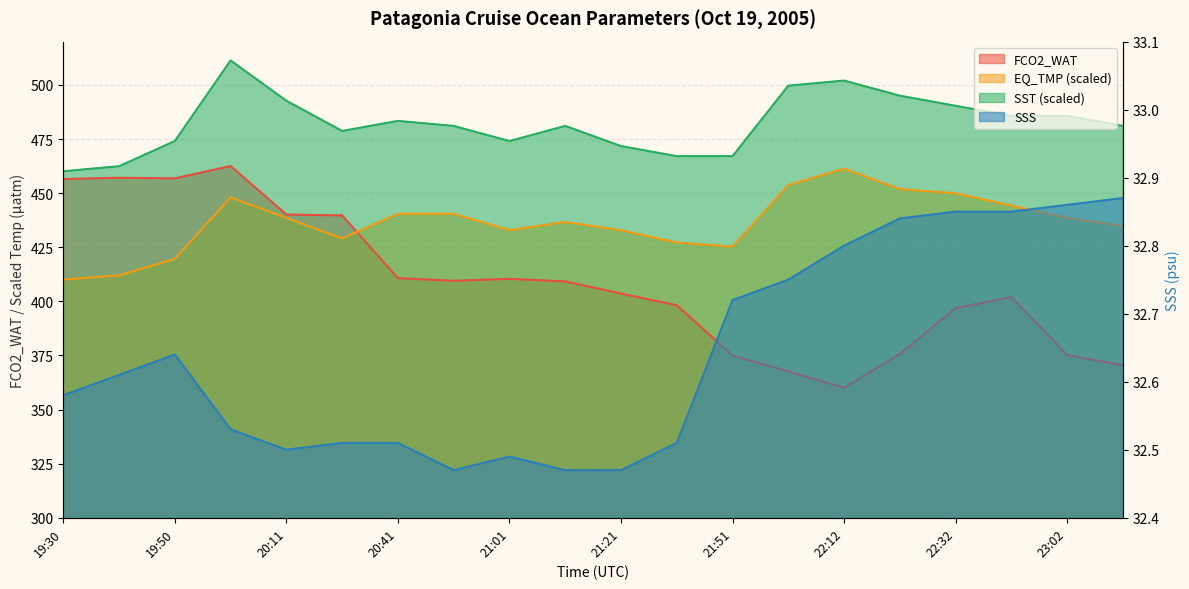

At which category does SST reach its first local peak?

20:00